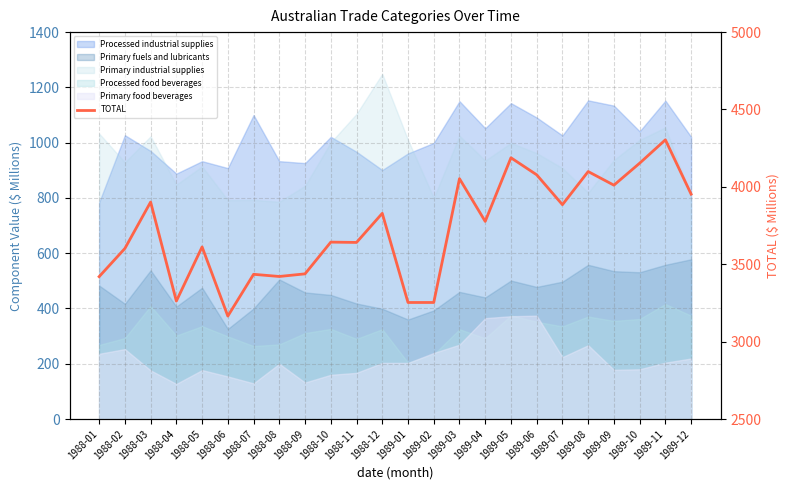

How many lines are shown in the chart?

1